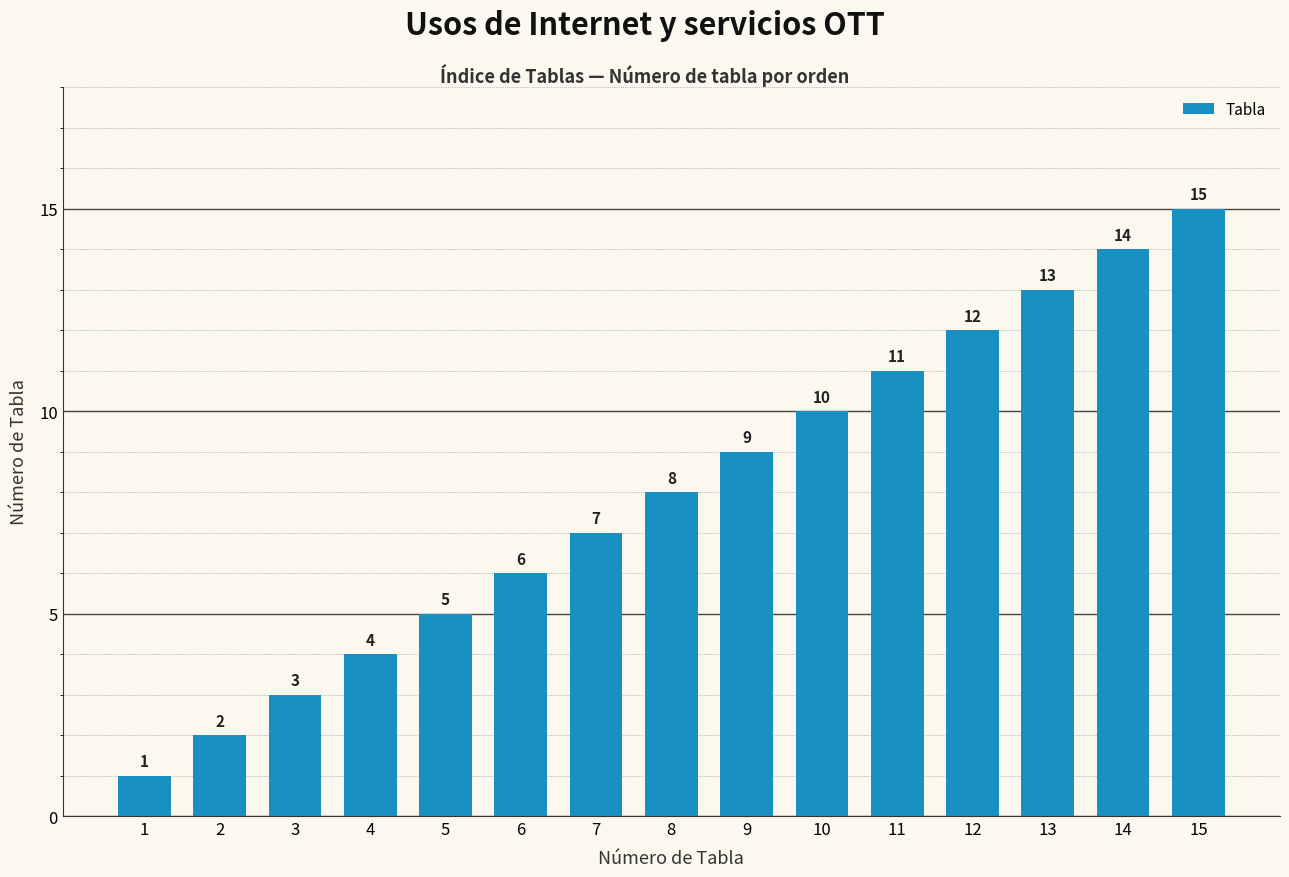

Rank the categories by value from highest to lowest.

15, 14, 13, 12, 11, 10, 9, 8, 7, 6, 5, 4, 3, 2, 1